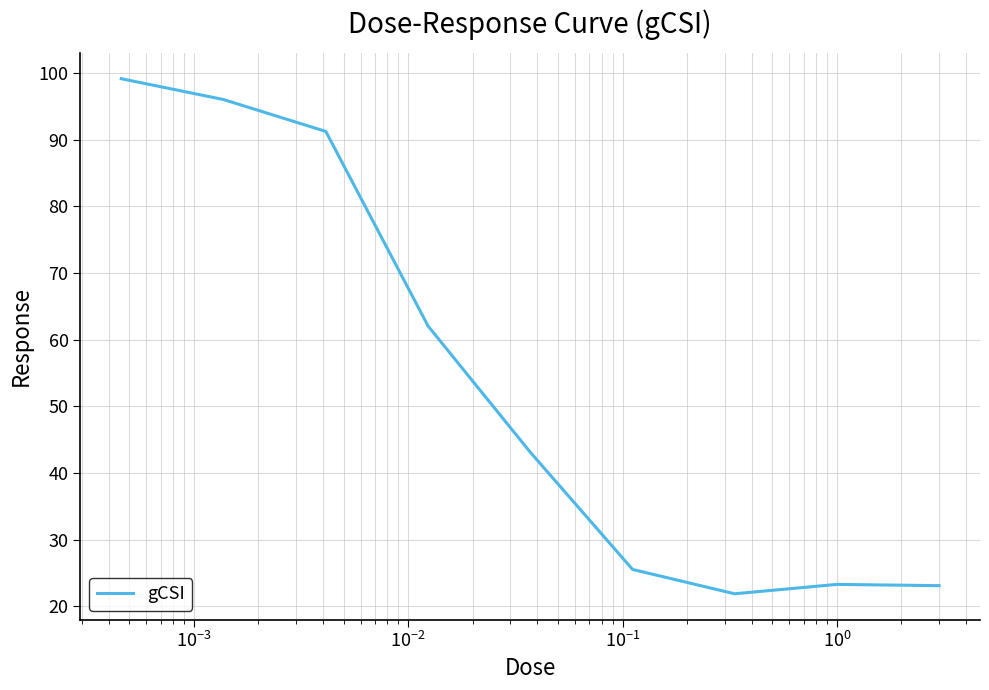

What is the difference between the maximum and minimum values?

77.3